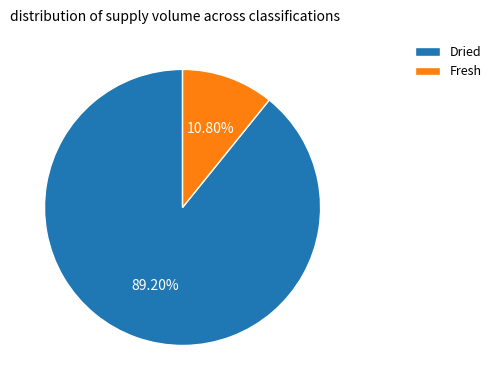

Which category has the smallest portion of the pie?

Fresh